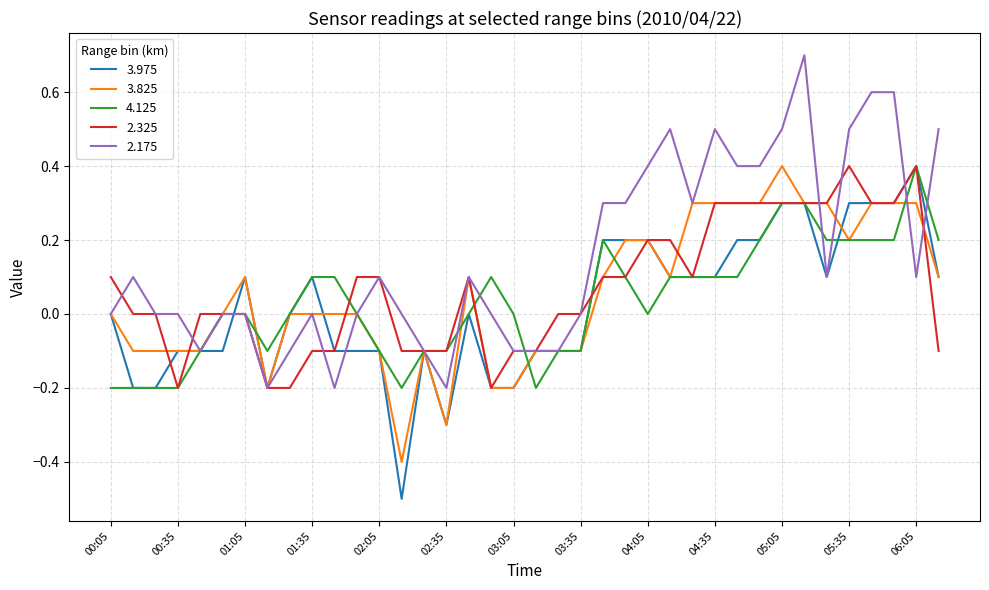

What is the greatest value displayed?

0.7